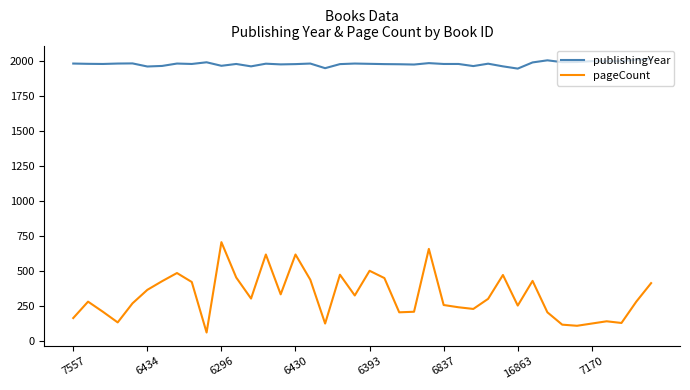

Does the chart have visible grid lines?

No